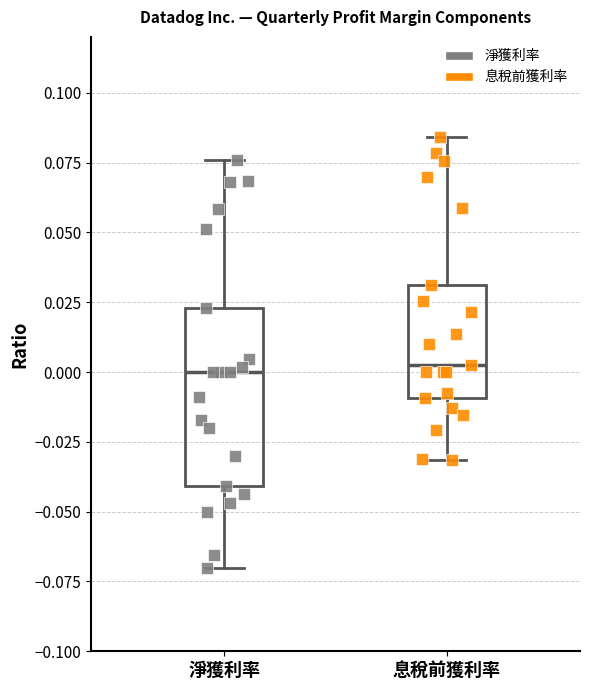

Reading left to right, transcribe this box plot: for each box, give where its median line is, the range the box spans, and where its two whiskers end, as read against the y-axis. The values are not printed on the chart, so give them approximately, as read against the axis.

淨獲利率: median 0.000, box -0.040 to 0.025, whiskers -0.070 to 0.075
息稅前獲利率: median 0.005, box -0.010 to 0.030, whiskers -0.030 to 0.085